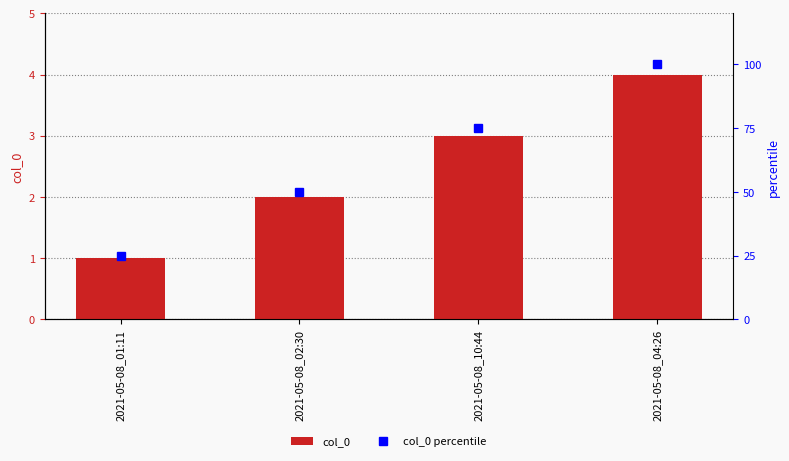

Which series has the largest range (max minus min)?

col_0 percentile